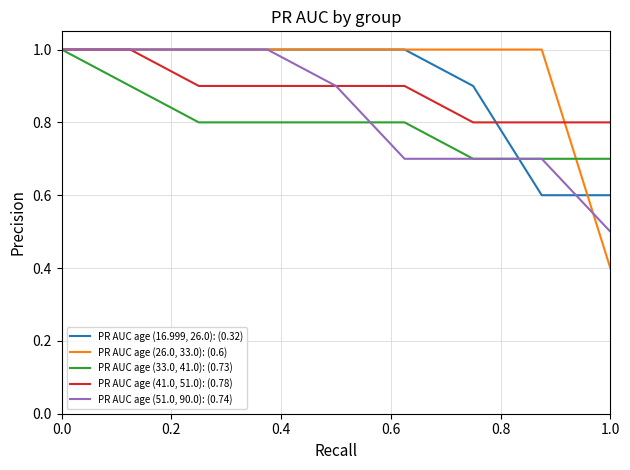

What is the greatest value displayed?

1.0